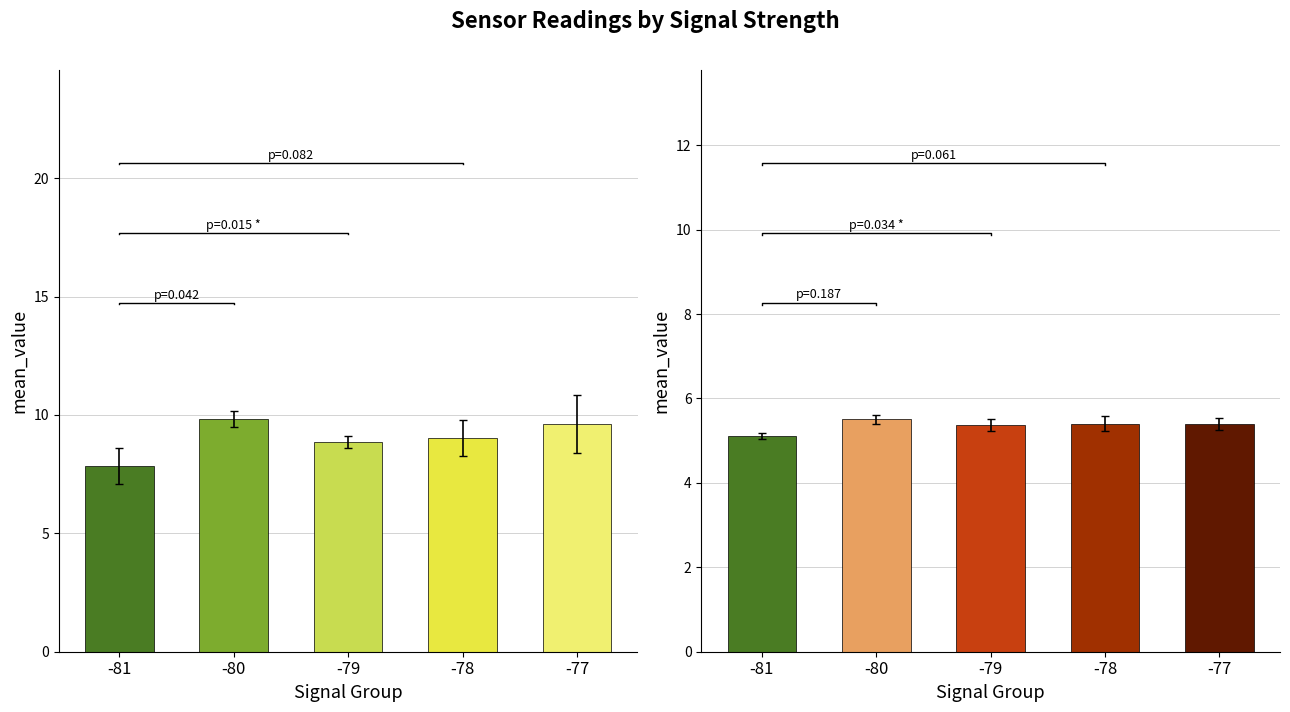

At which category is the sum across all series the highest?

-80